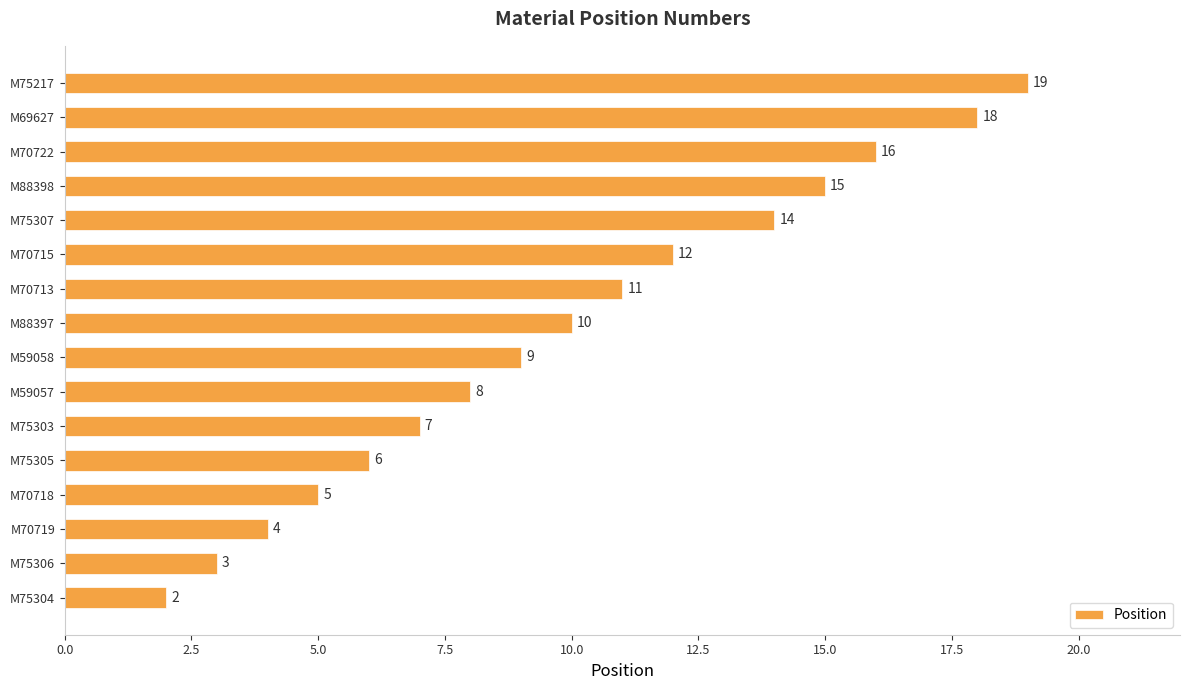

What is the average value?

10